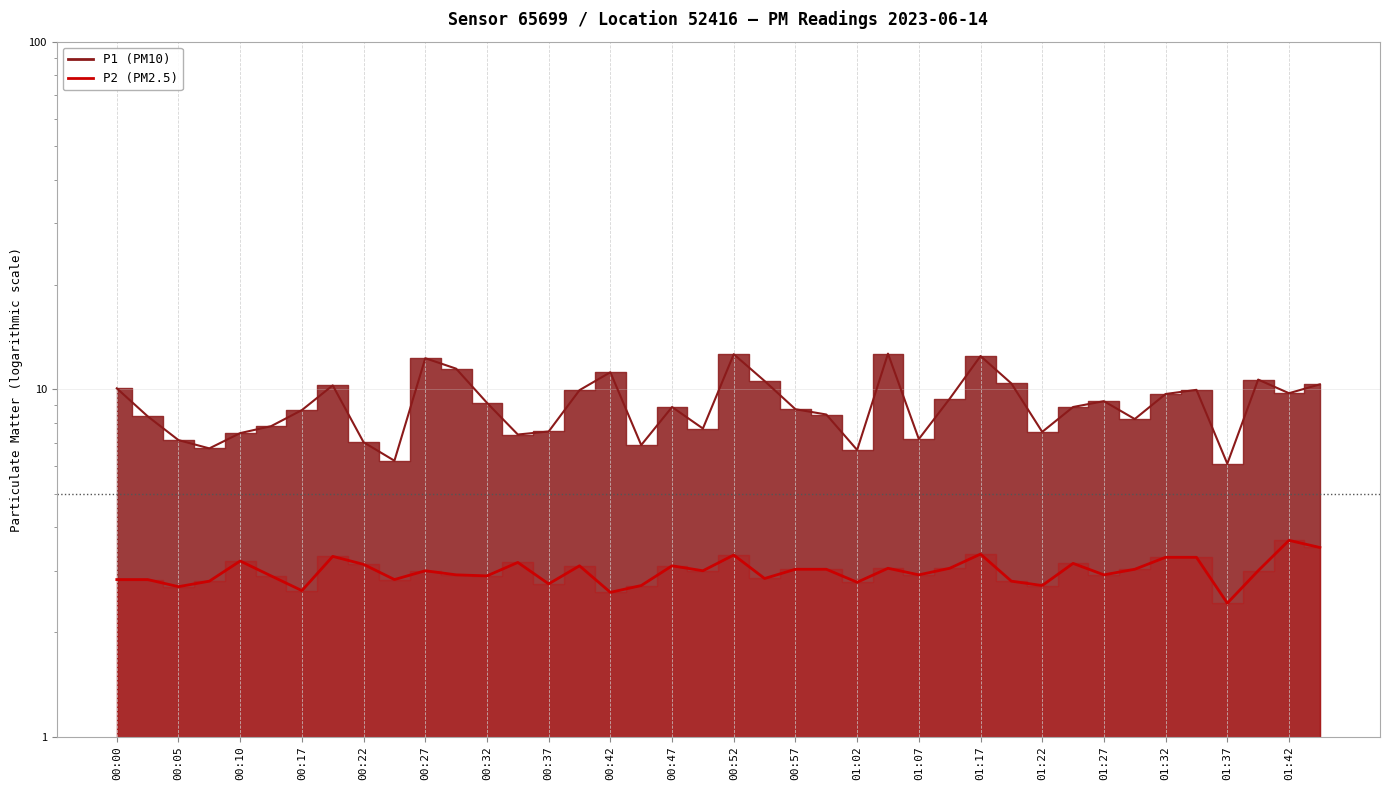

Count the number of categories in the chart.

40